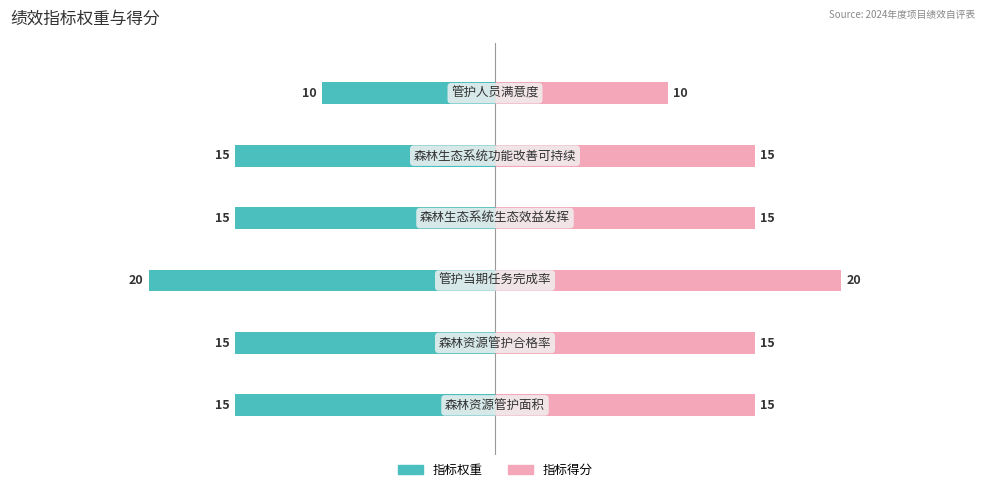

What is the average value of the 指标得分 series?

15